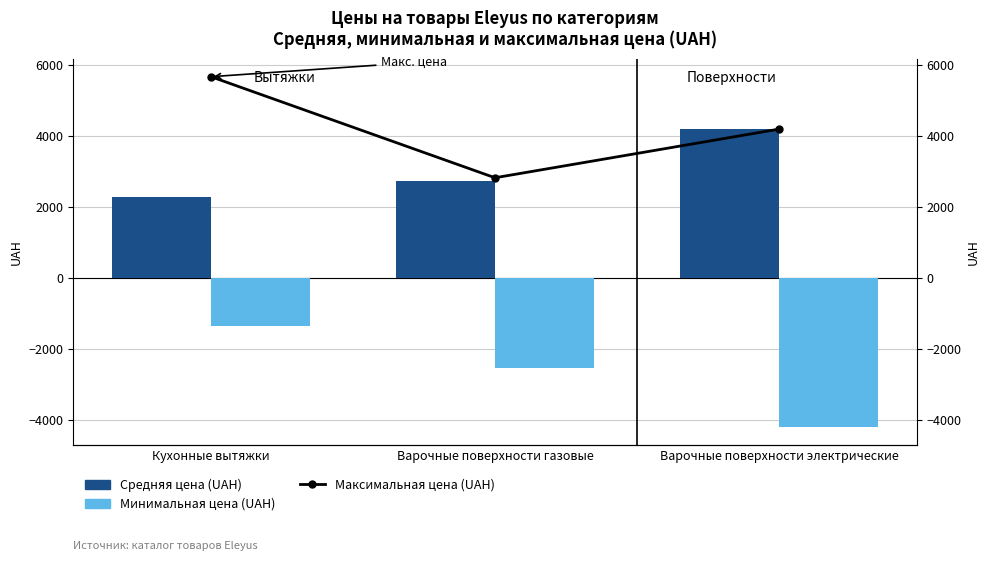

What is the maximum value shown in the chart?

5675.0